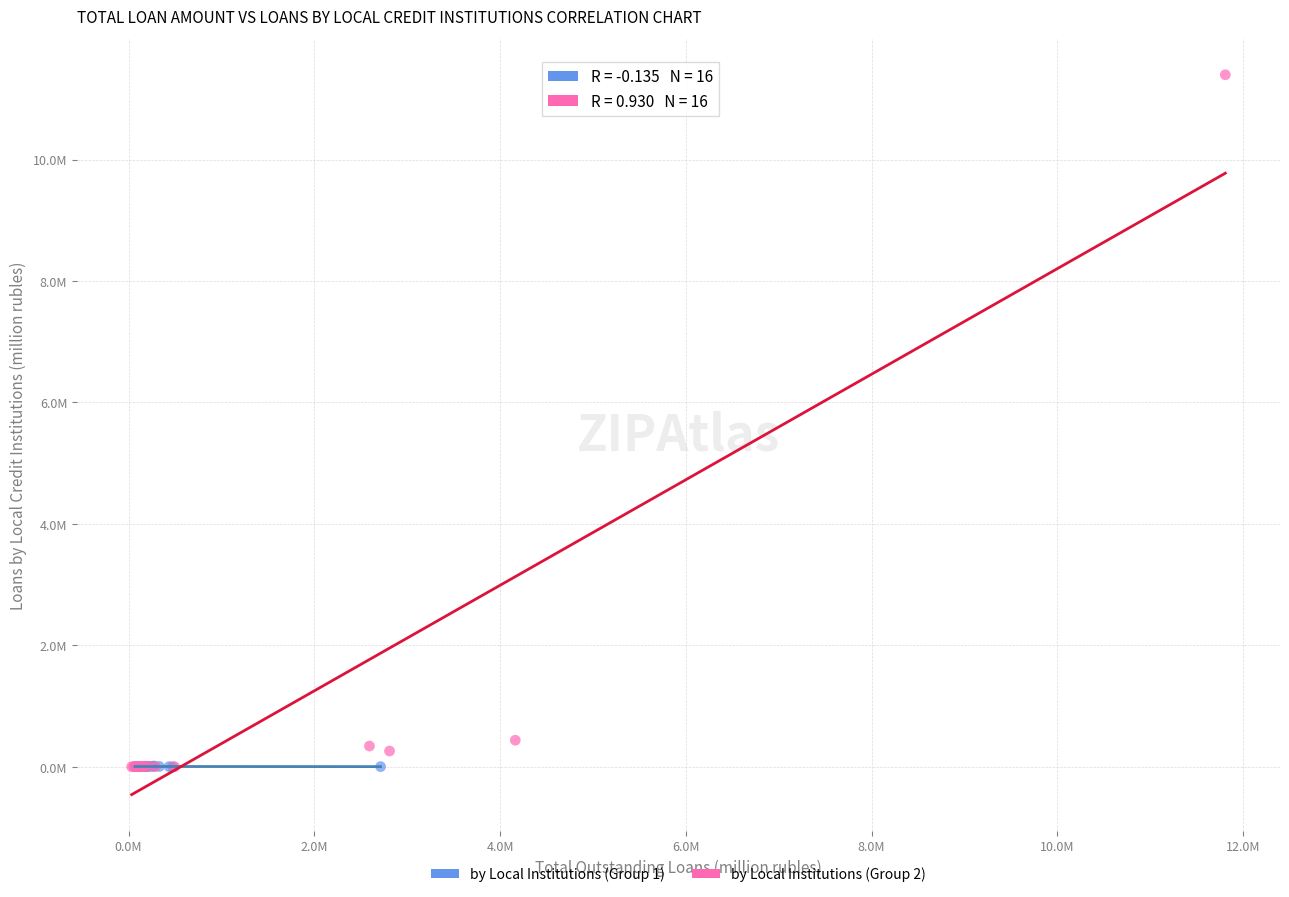

Which series contains the highest Y value?

by Local Institutions (Group 2)